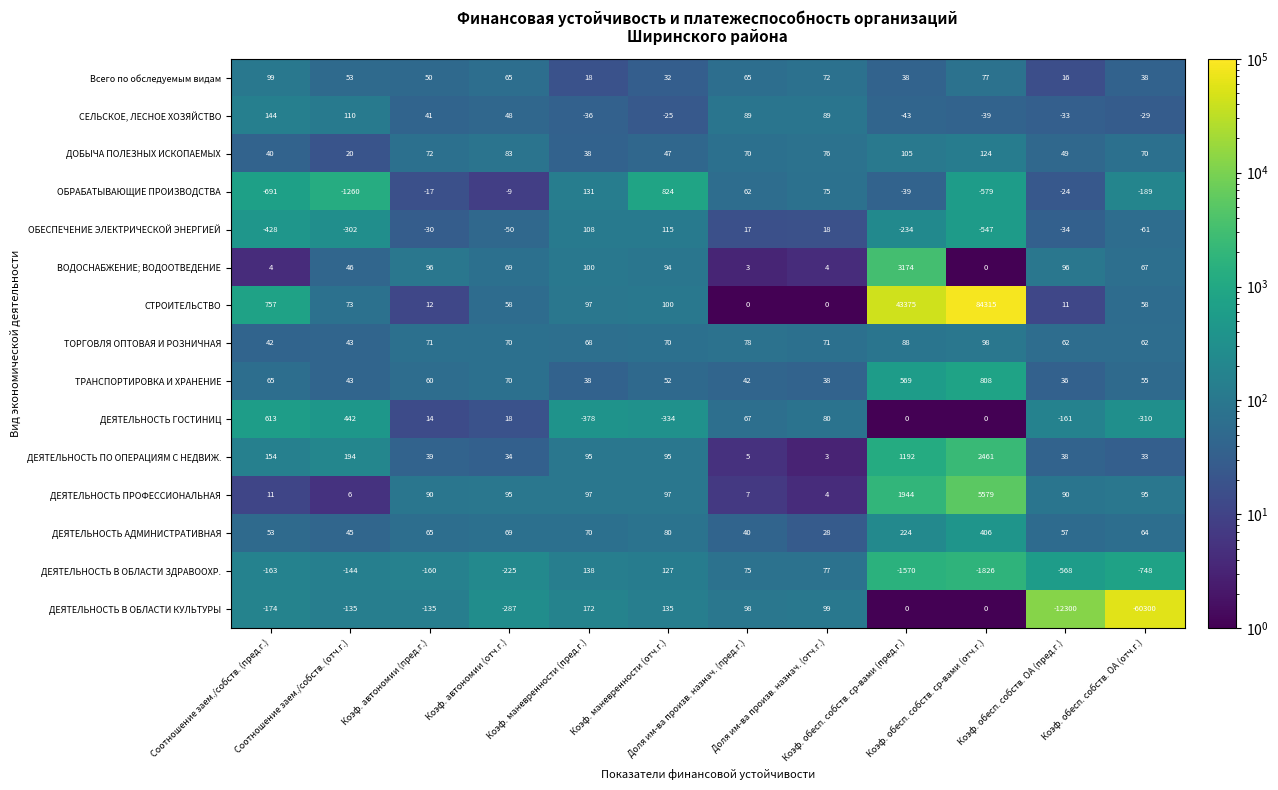

What is the difference between the maximum and minimum values in the СЕЛЬСКОЕ, ЛЕСНОЕ ХОЗЯЙСТВО series?

187